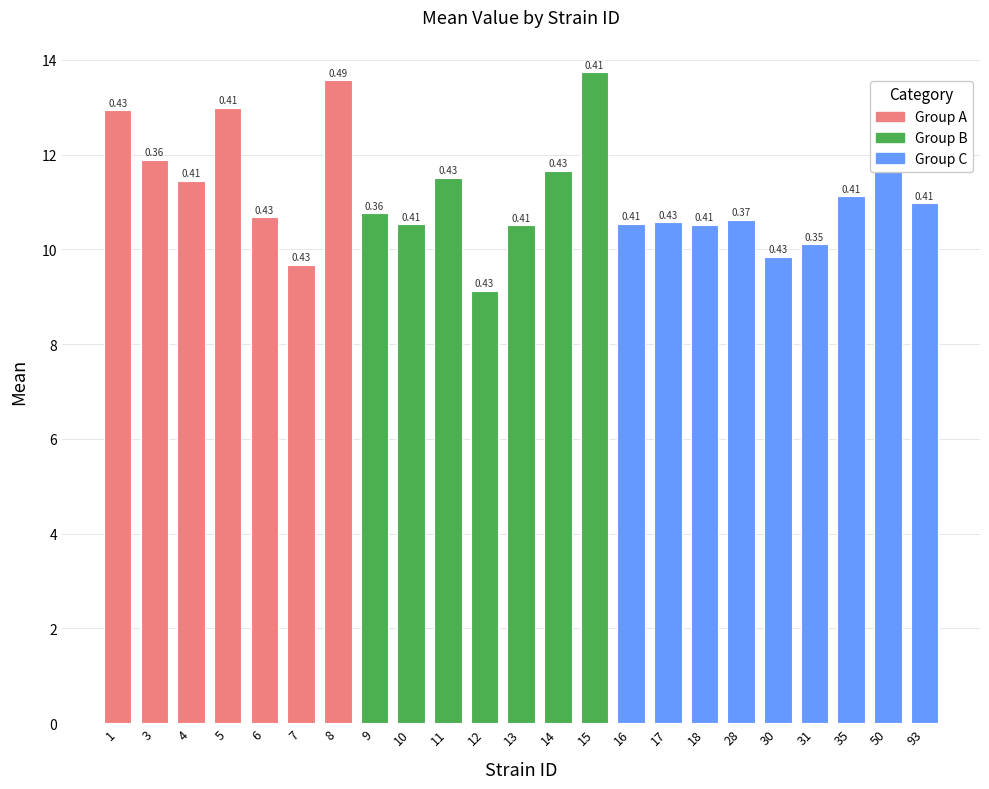

List the labels in order of value, largest first.

15, 8, 5, 1, 3, 50, 14, 11, 4, 35, 93, 9, 6, 28, 17, 16, 10, 18, 13, 31, 30, 7, 12